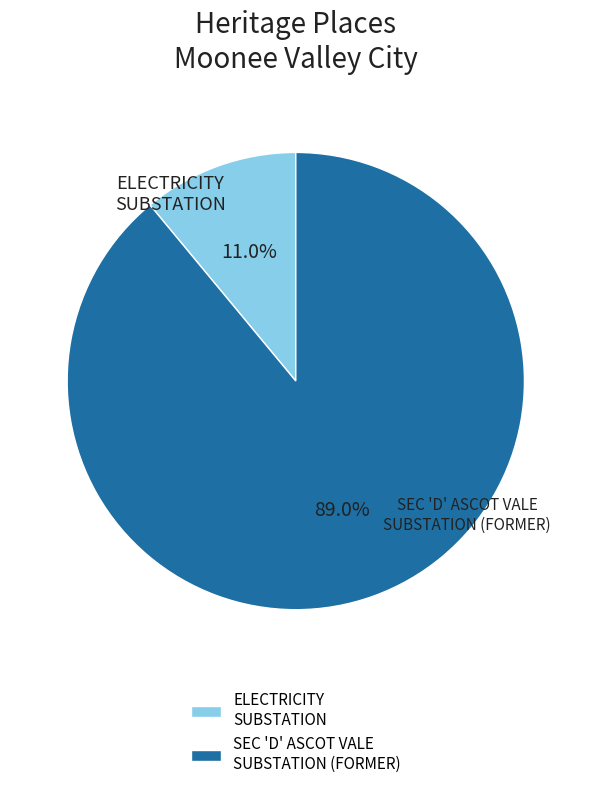

To the nearest percent, what percentage of the pie is SEC 'D' ASCOT VALE SUBSTATION (FORMER)?

89%